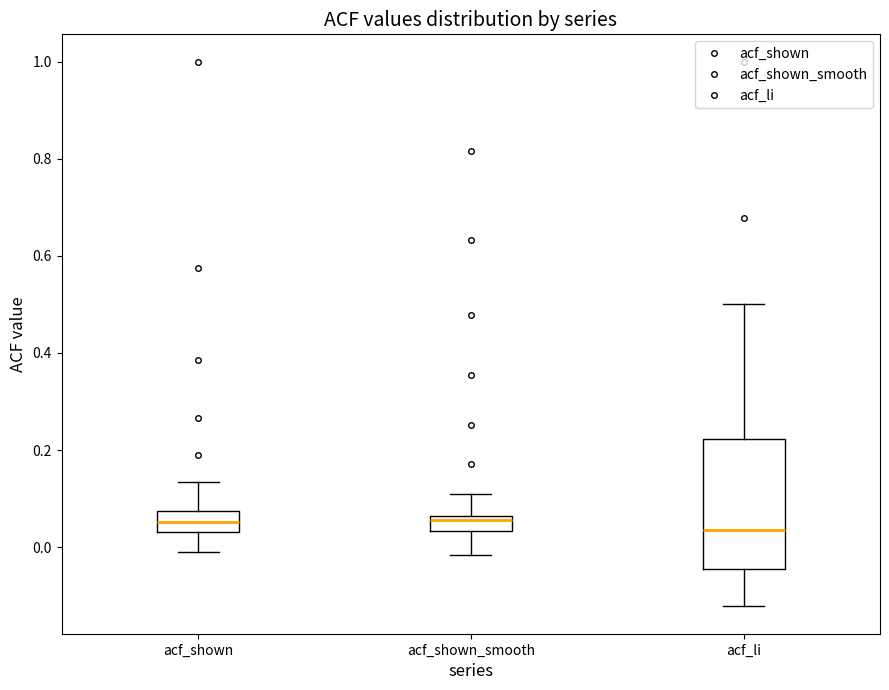

Comparing the boxes themselves (not the whiskers), which one is the tallest?

acf_li